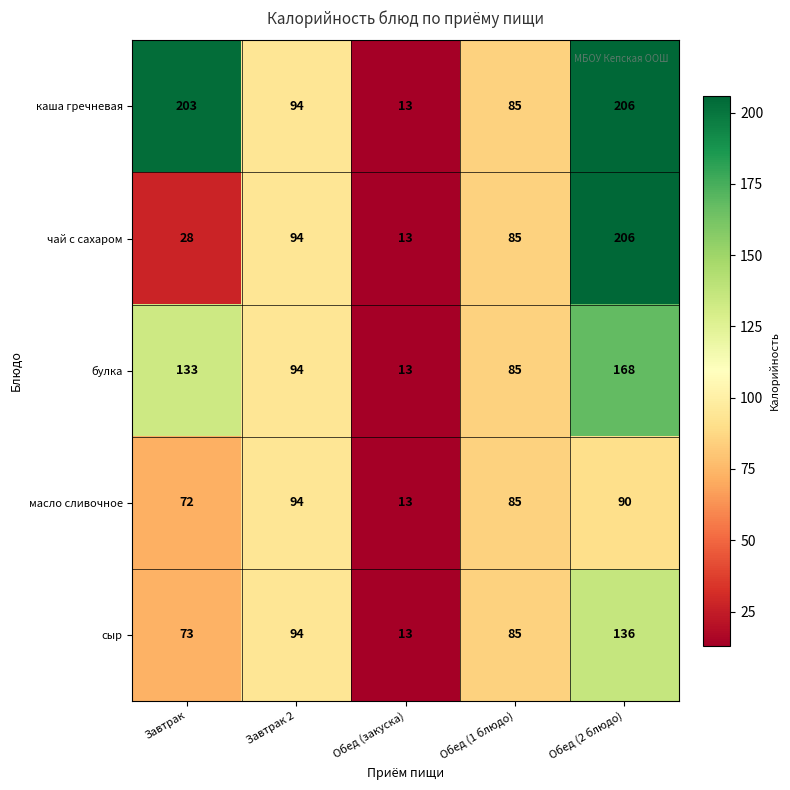

Count the number of data series in this chart.

5